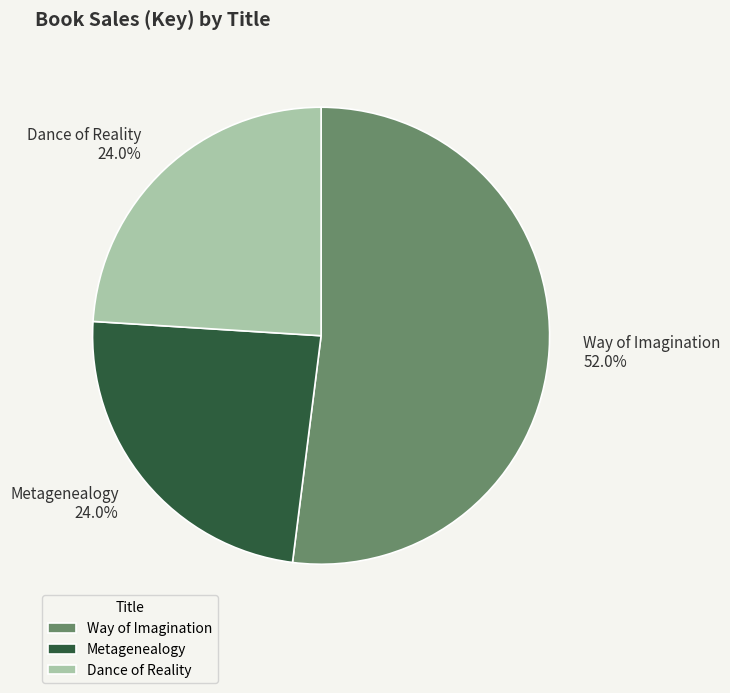

The Metagenealogy slice represents 16% of the pie. True or false?

False